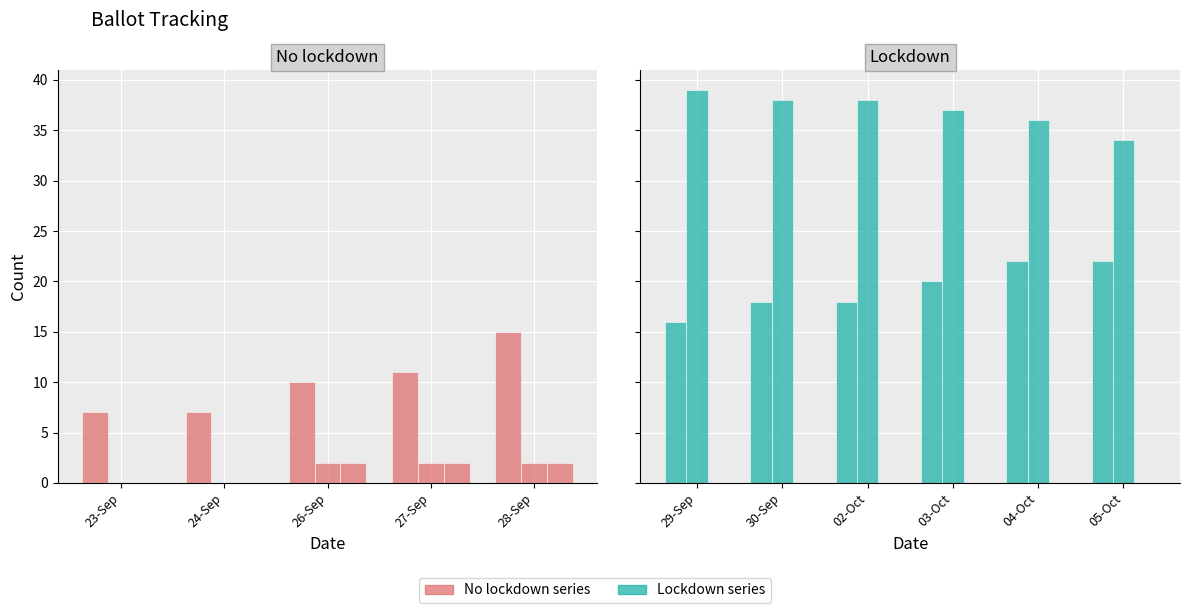

What is the difference between the maximum and minimum values in the MARKED series?

14